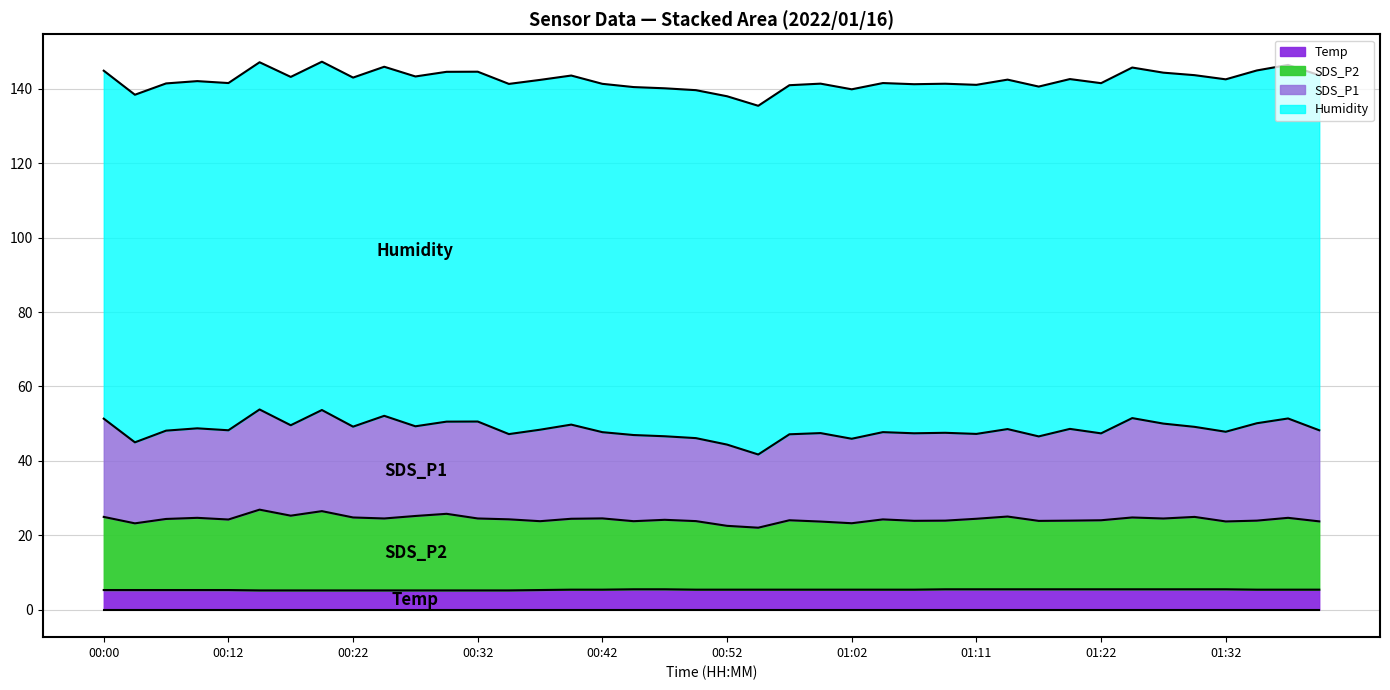

What is the minimum value for Temp?

5.2